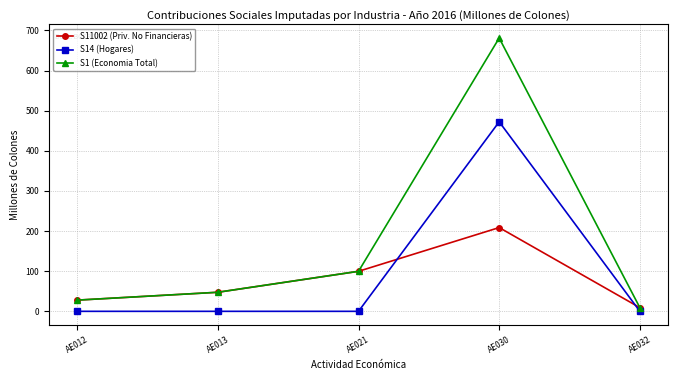

Reading left to right, list all the values displayed in this chart.

S11002 (Priv. No Financieras): AE012=27.9	AE013=47.5	AE021=99.7	AE030=208.8	AE032=9.1
S14 (Hogares): AE012=0.0	AE013=0.0	AE021=0.0	AE030=472.4	AE032=0.0
S1 (Economia Total): AE012=27.9	AE013=47.5	AE021=99.7	AE030=681.2	AE032=9.1